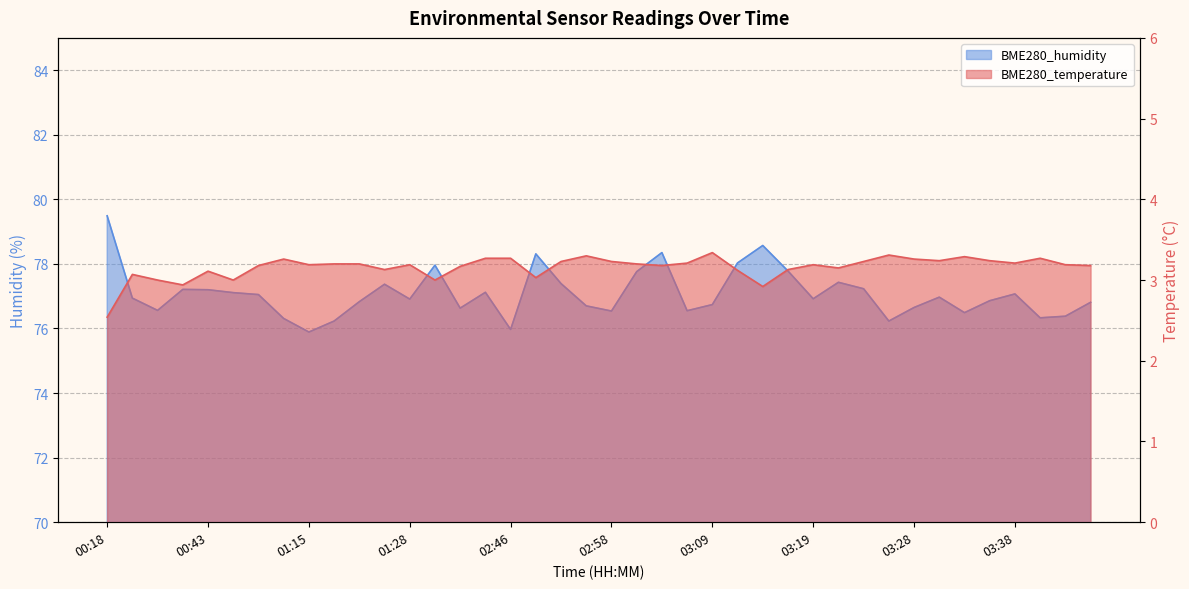

At which category does the chart reach its minimum across all series?

00:18